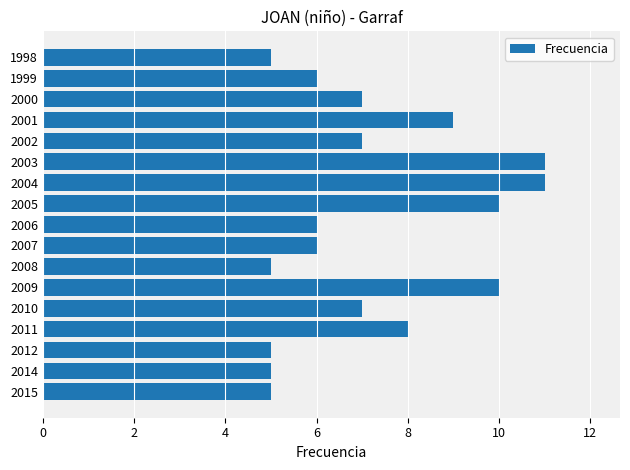

What is the average value?

7